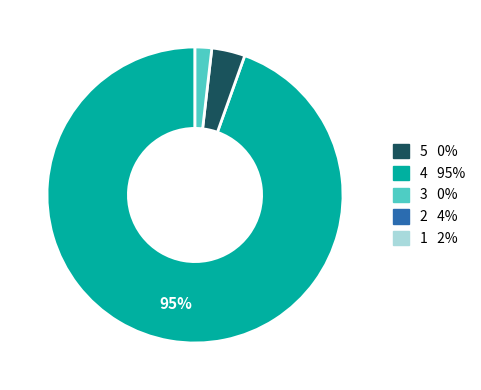

Is there any slice that represents more than half of the pie?

Yes